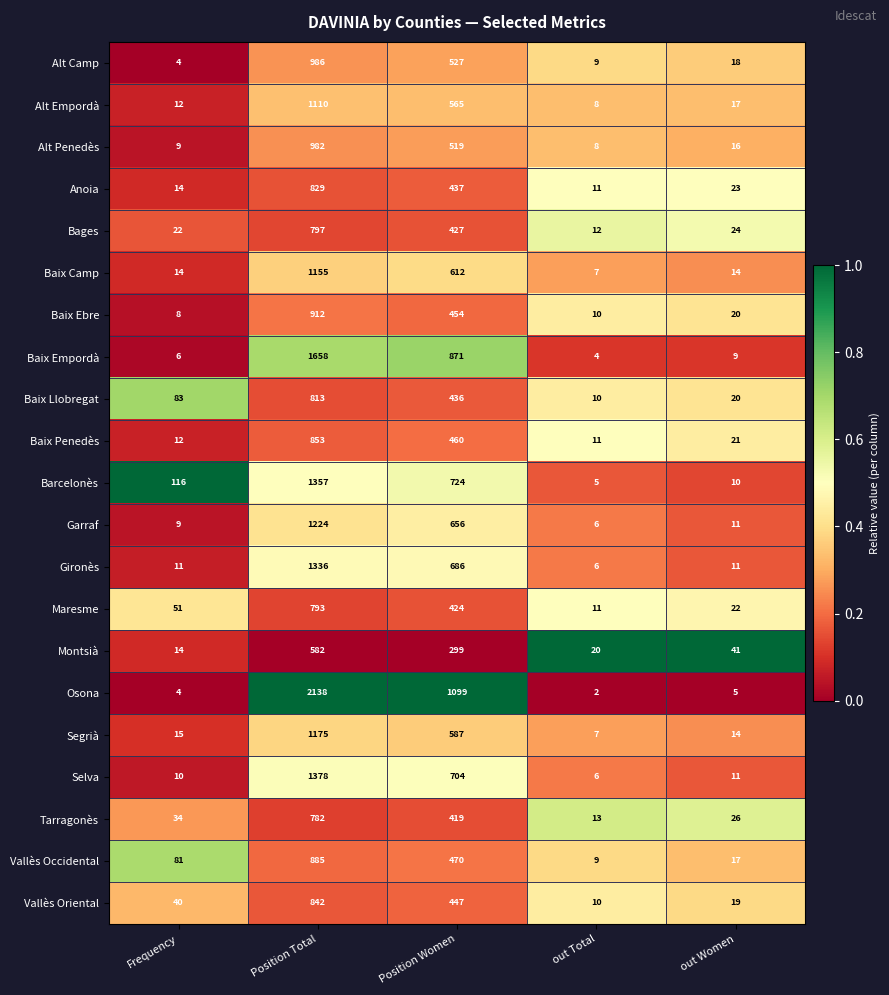

The Segrià series shows 7 at out Total. True or false?

True